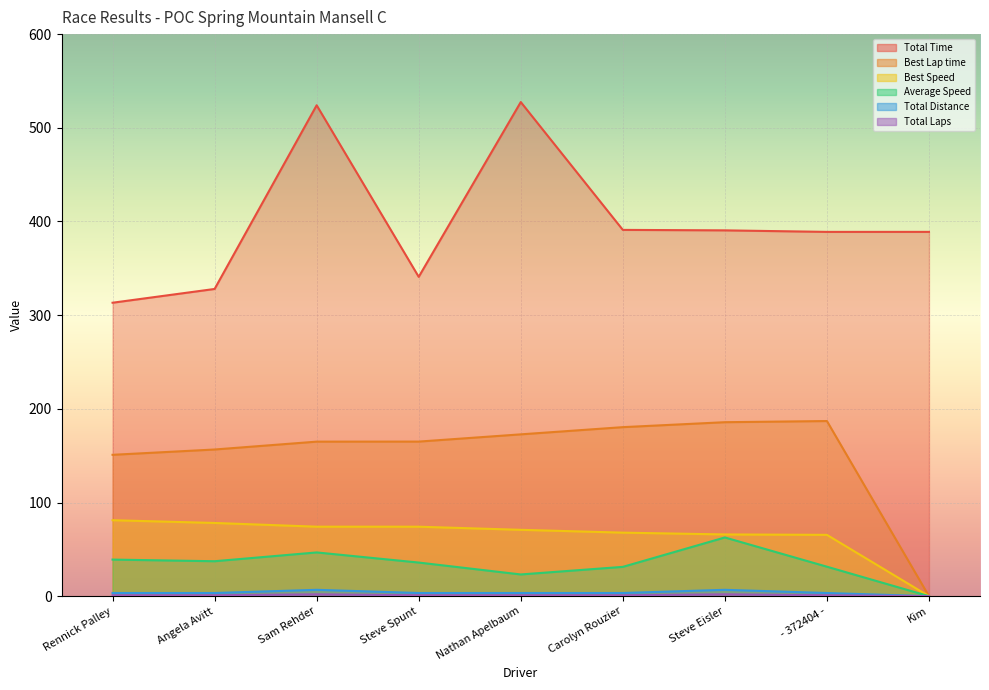

How many values in Best Speed are above zero?

8